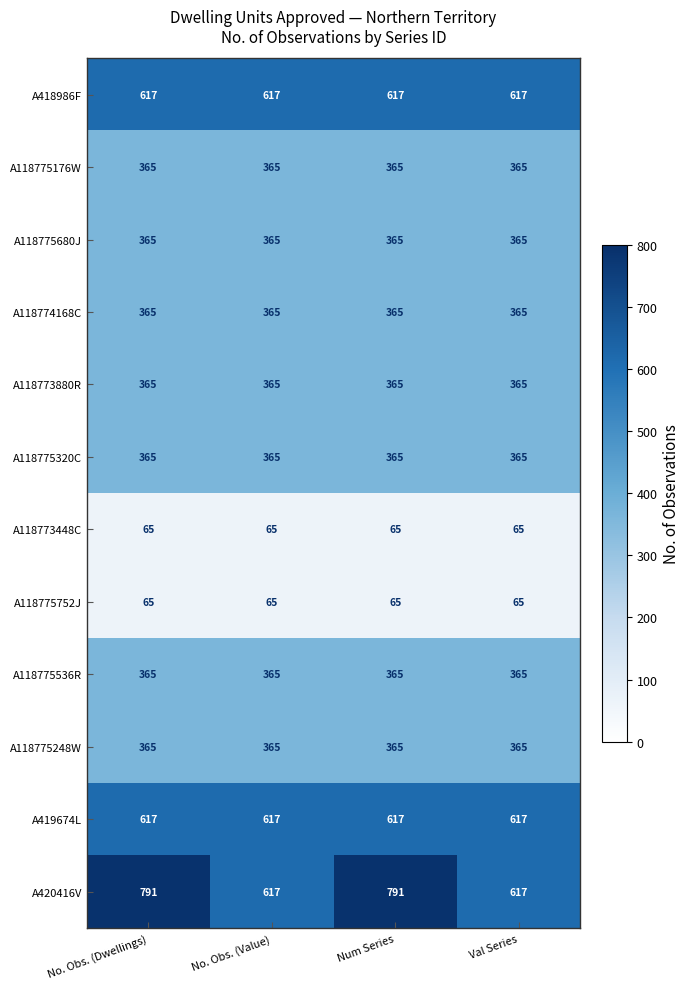

True or false: A118775248W has a value of 615 at Num Series.

False